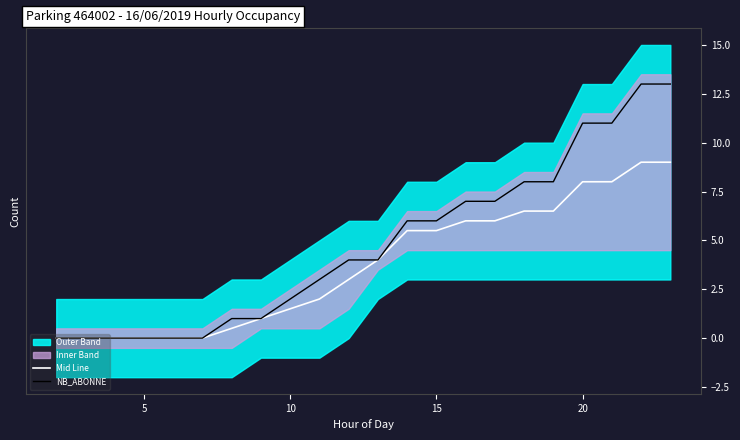

Reading left to right, extract all data points from this chart.

Mid Line: 0.0	0.0	0.0	0.0	0.0	0.0	0.5	1.0	1.5	2.0	3.0	4.0	5.5	5.5	6.0	6.0	6.5	6.5	8.0	8.0	9.0	9.0
NB_ABONNE: 0.0	0.0	0.0	0.0	0.0	0.0	1.0	1.0	2.0	3.0	4.0	4.0	6.0	6.0	7.0	7.0	8.0	8.0	11.0	11.0	13.0	13.0